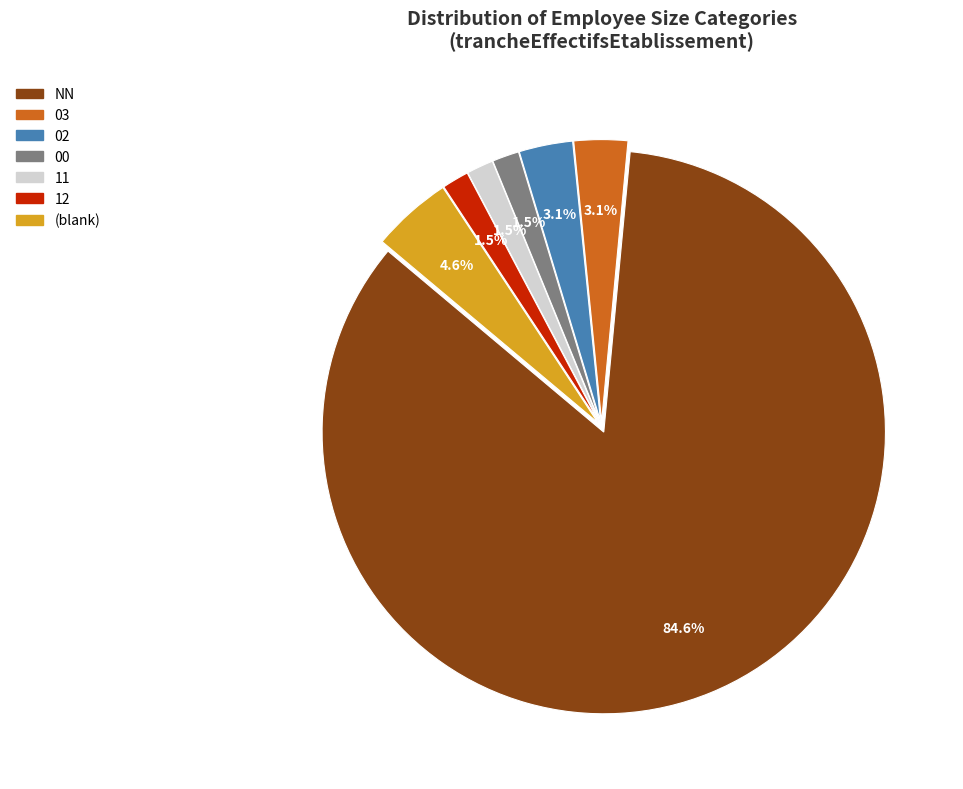

How many segments does this pie chart have?

7